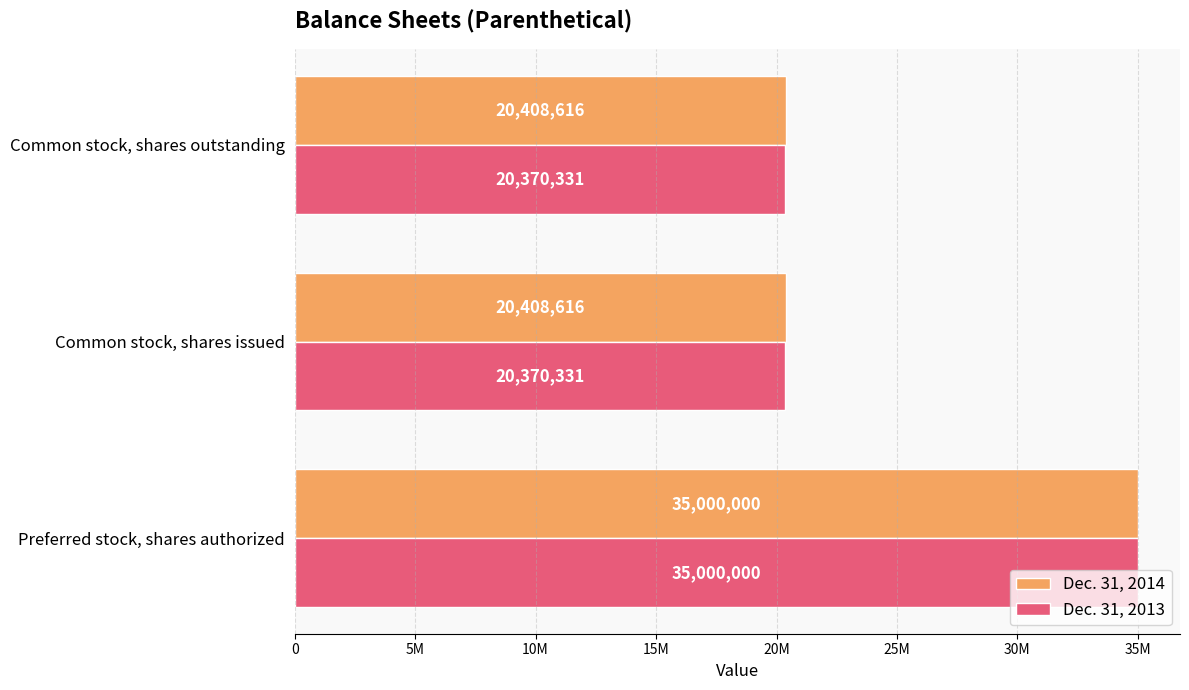

Reading left to right, what are all the values shown in this chart?

Dec. 31, 2014: 35000000	20408616	20408616
Dec. 31, 2013: 35000000	20370331	20370331